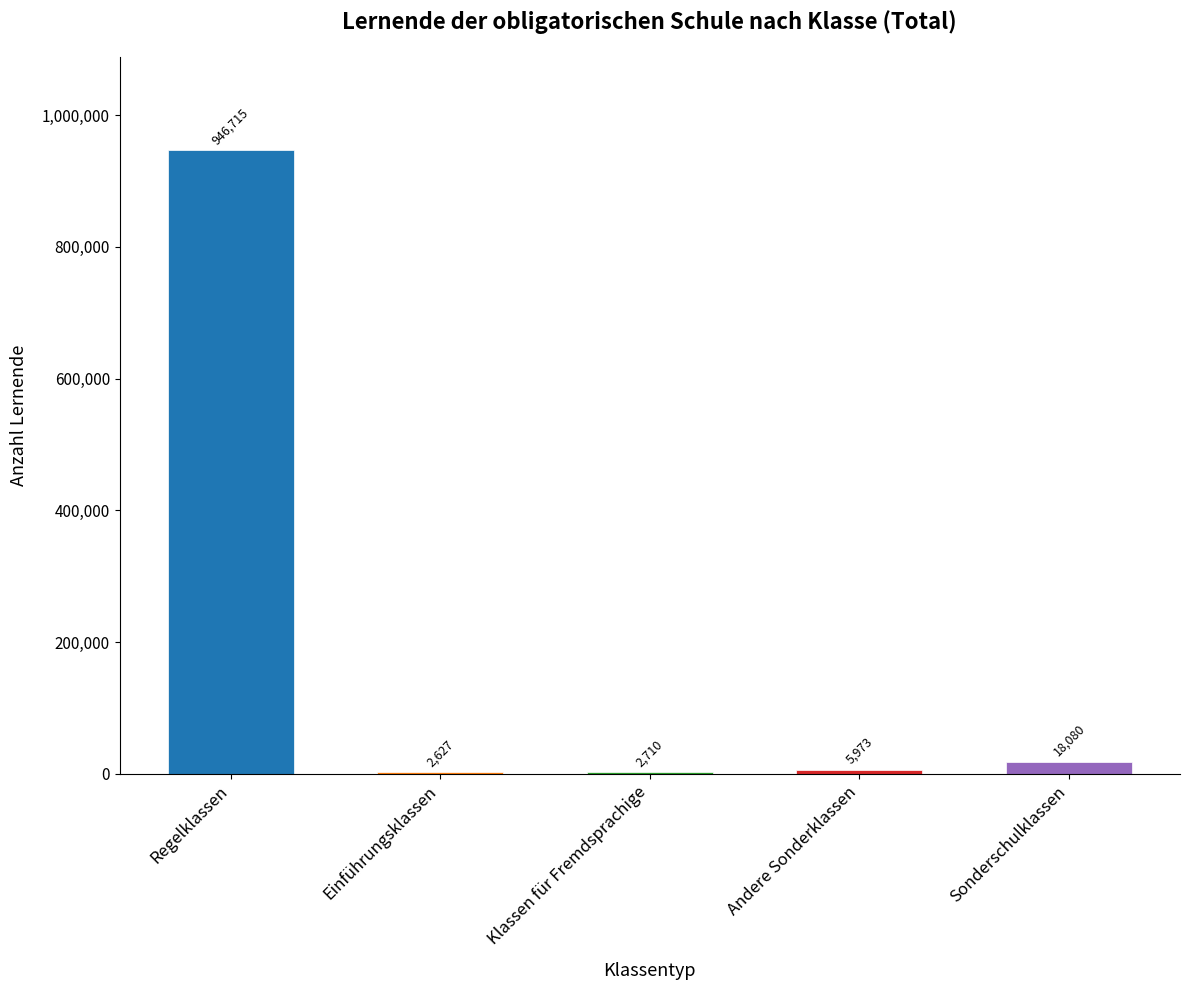

True or false: the data shows 5973 at Andere Sonderklassen.

True